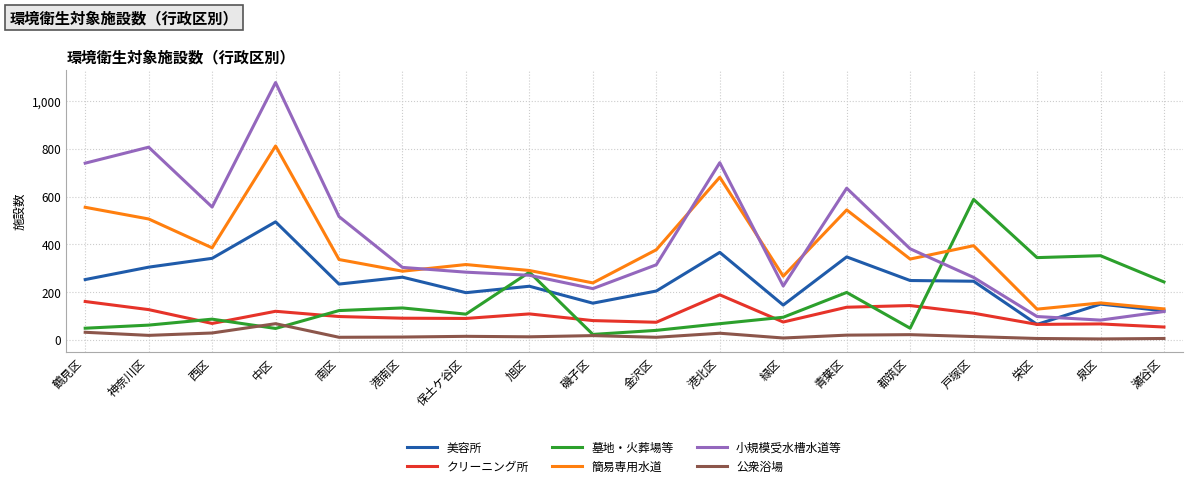

What is the spread (max minus min) of values at 中区?

1031